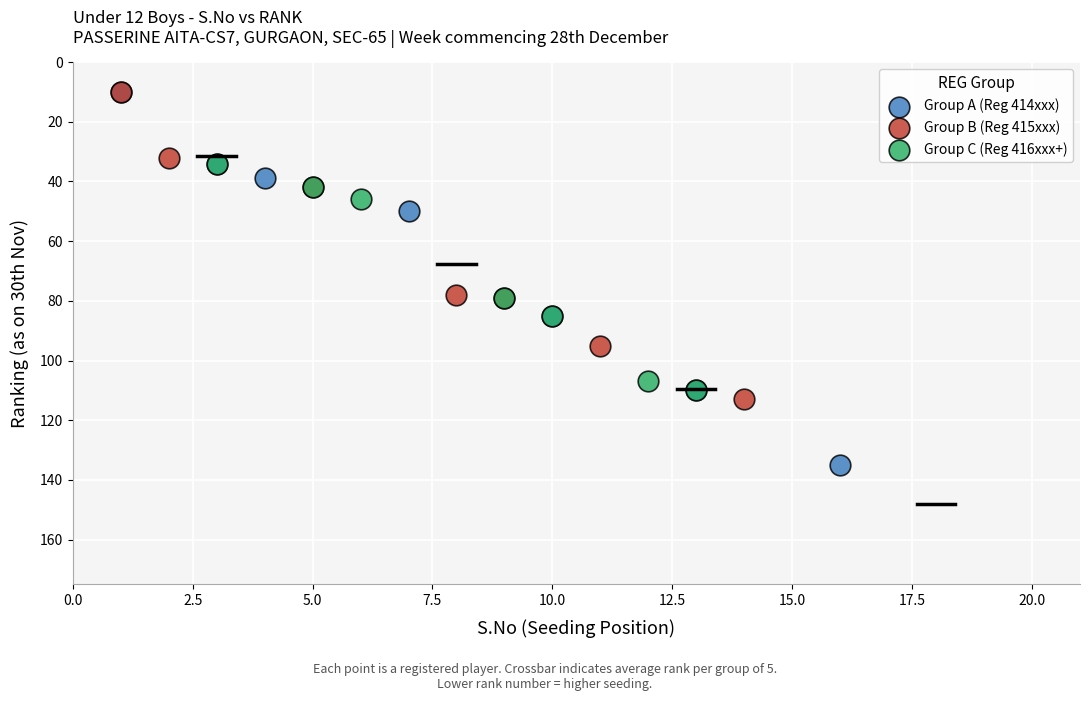

Which series has the largest Y range (max minus min)?

Group A (Reg 414xxx)